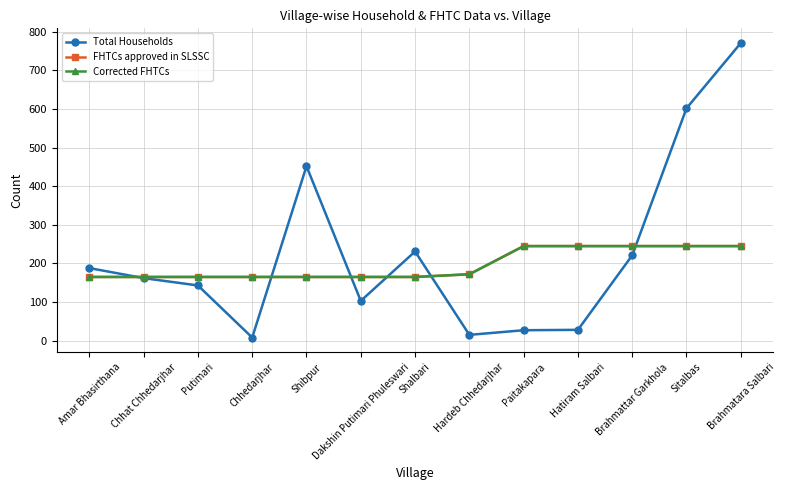

At how many categories does at least one series exceed 265?

3